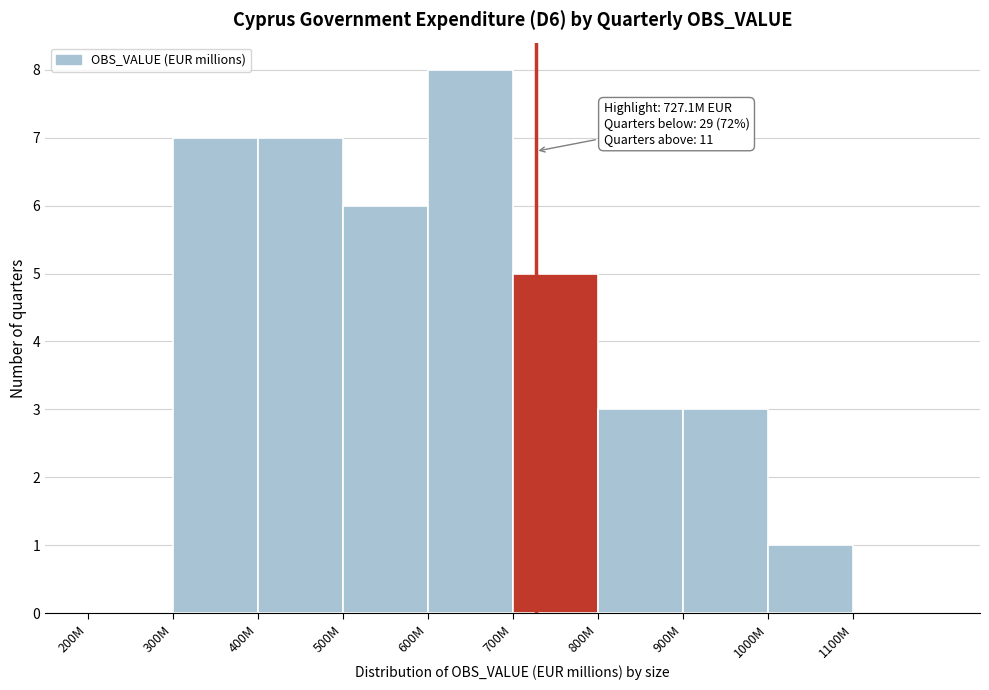

Reading left to right, list all the values displayed in this chart.

200M=0	300M=7	400M=7	500M=6	600M=8	700M=5	800M=3	900M=3	1000M=1	1100M=0